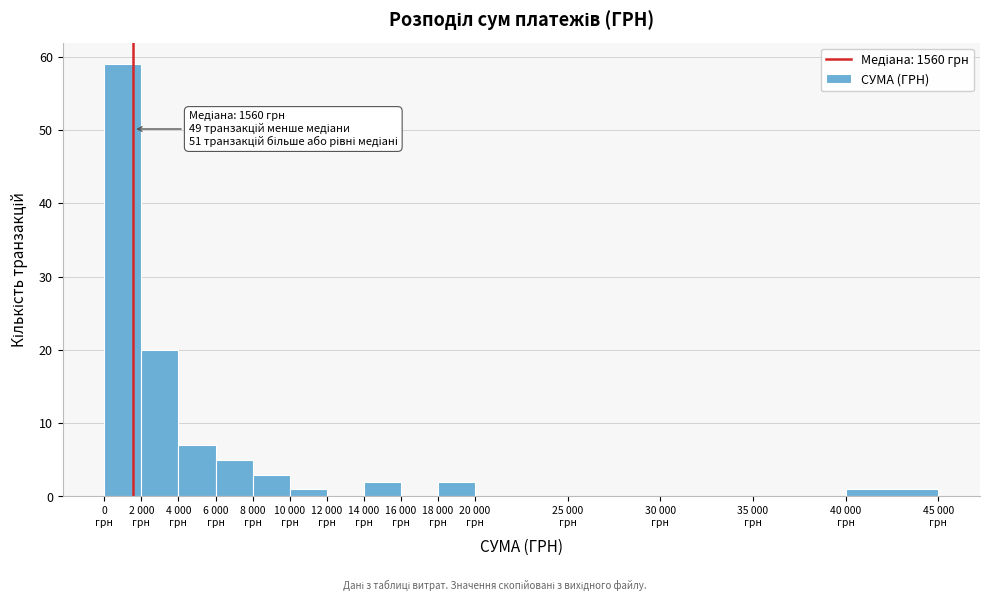

What is the sum of all values?

100